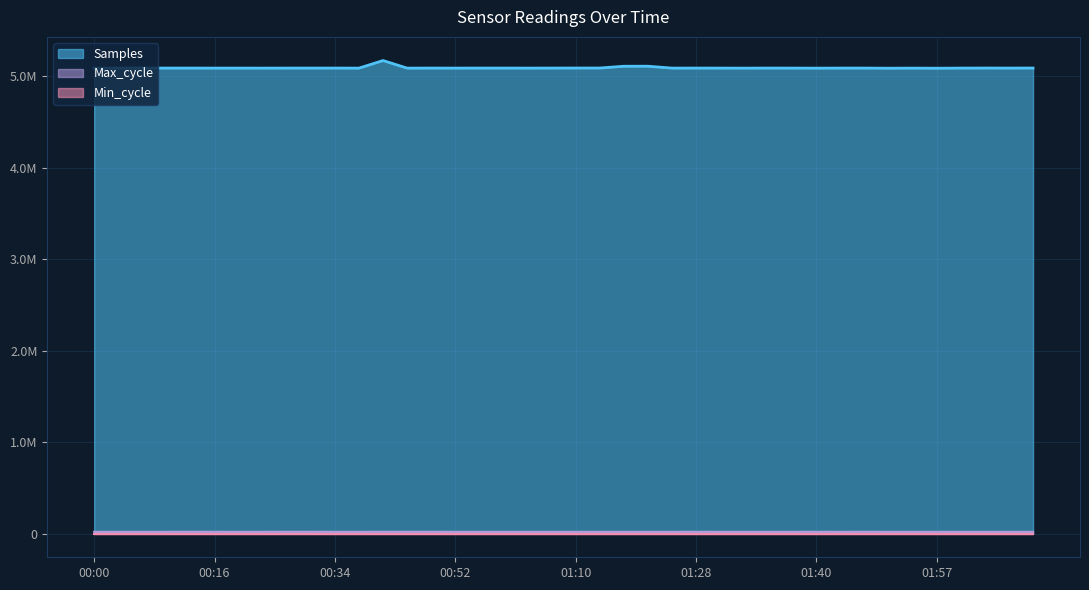

True or false: Min_cycle and Max_cycle intersect in this chart.

False